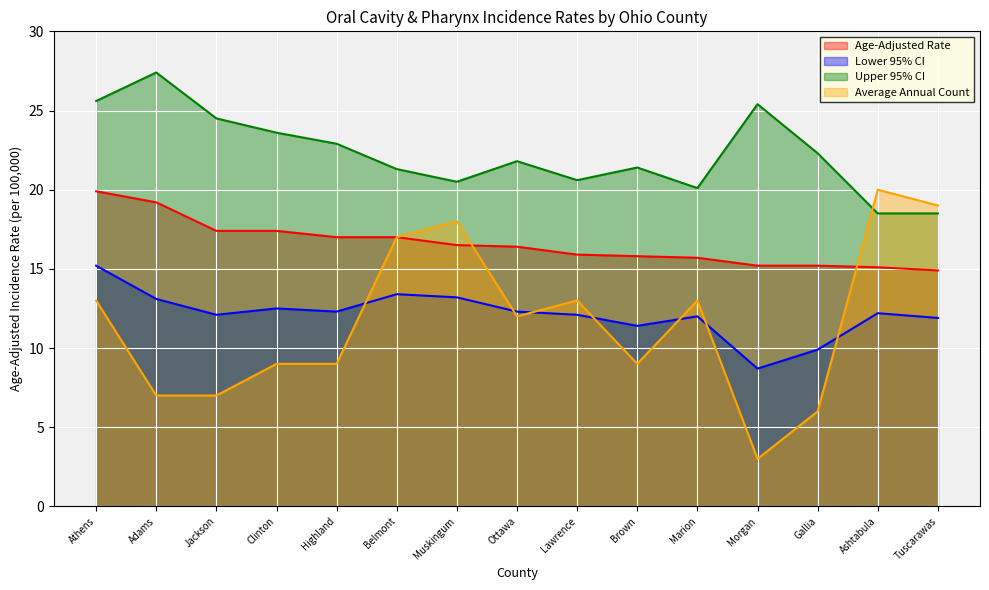

What is the total value across all series at Marion?

60.8